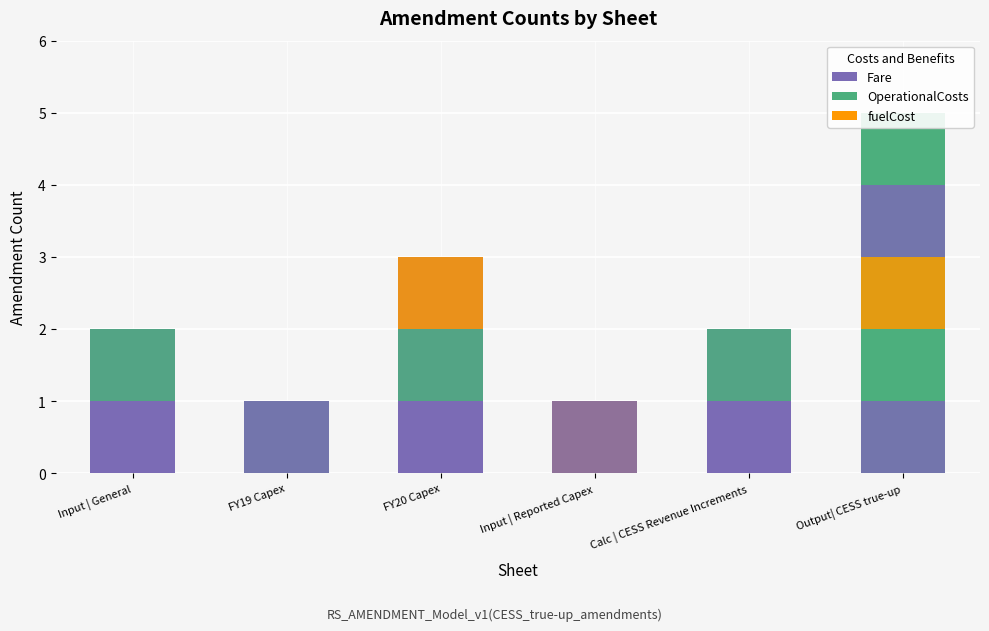

At which category does the chart reach its peak across all series?

Output| CESS true-up